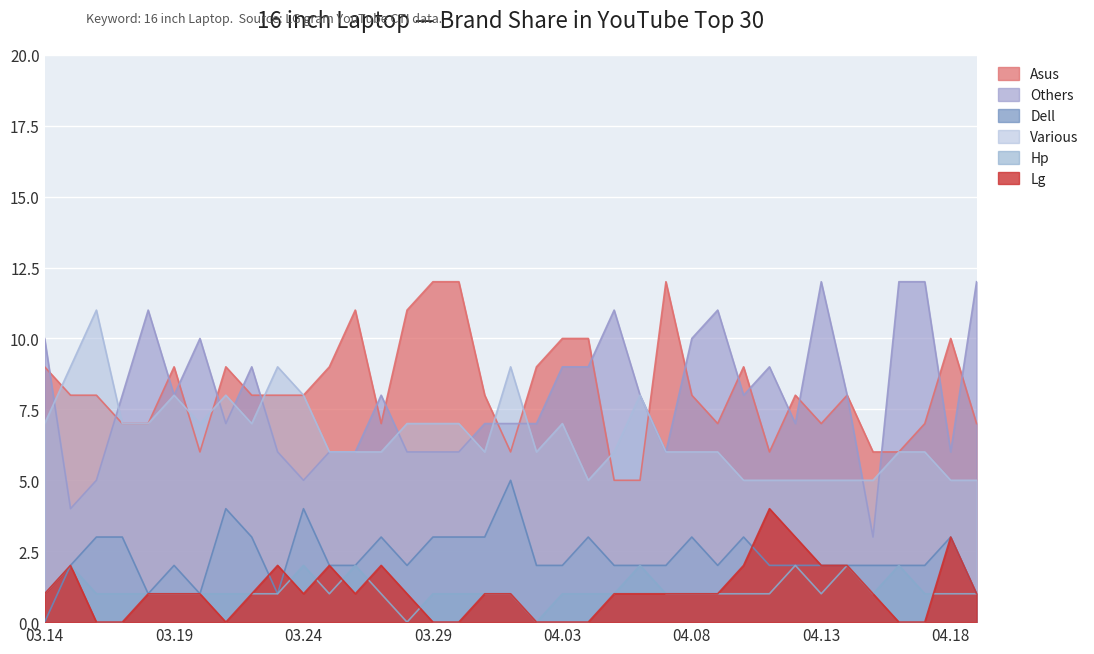

Where is Dell nearest to the value 2?

2025.03.15